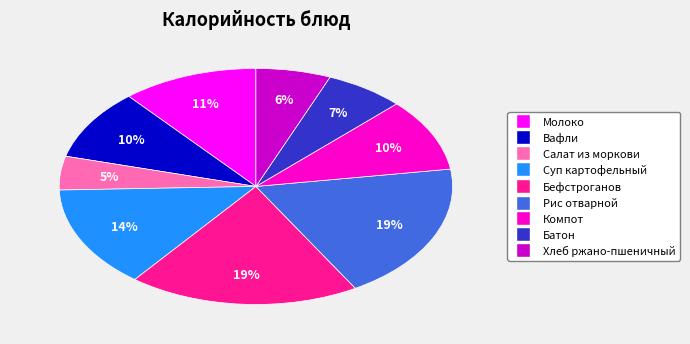

Between Рис отварной and Вафли, which is larger?

Рис отварной